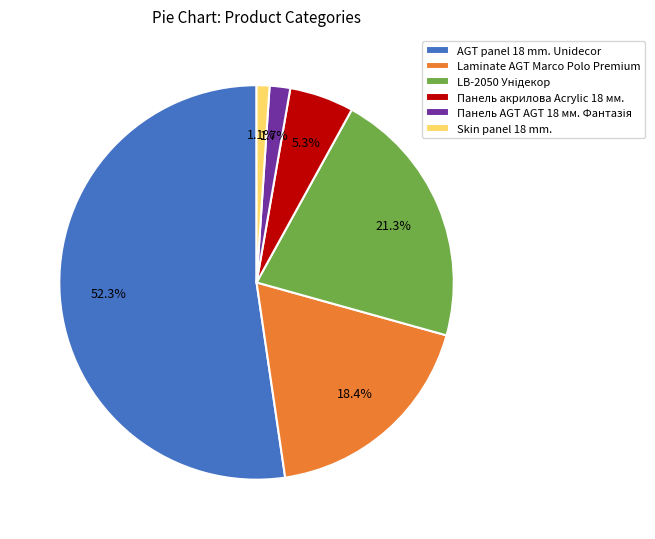

What is the smallest slice in the pie chart?

Skin panel 18 mm.